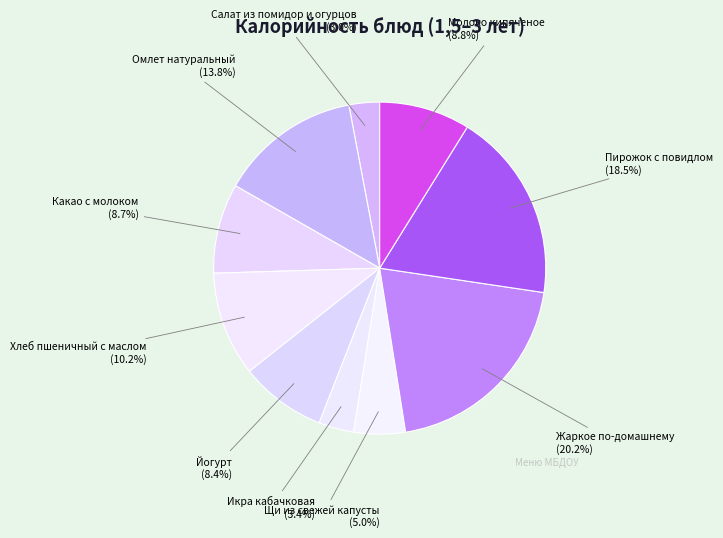

Which has a higher value, Йогурт or Жаркое по-домашнему?

Жаркое по-домашнему